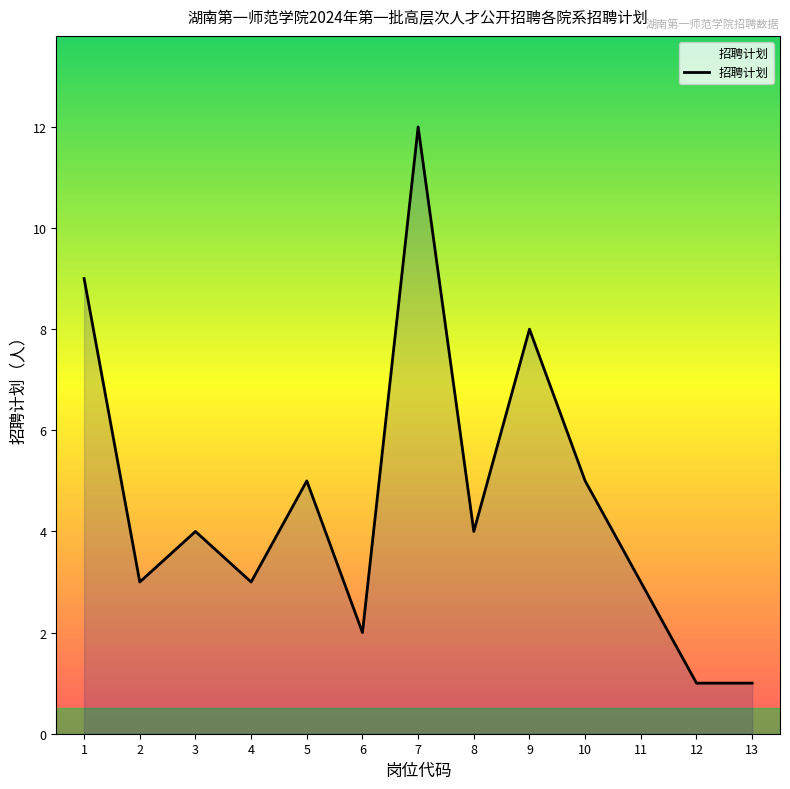

The chart shows a value of 3 at 6. True or false?

False